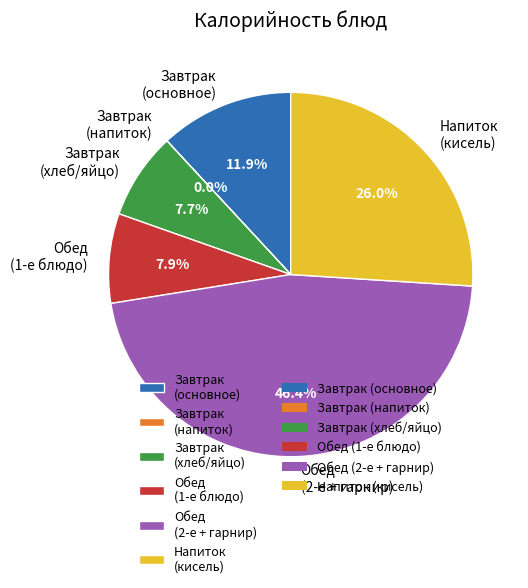

What is the largest slice in the pie chart?

Обед (2-е + гарнир)